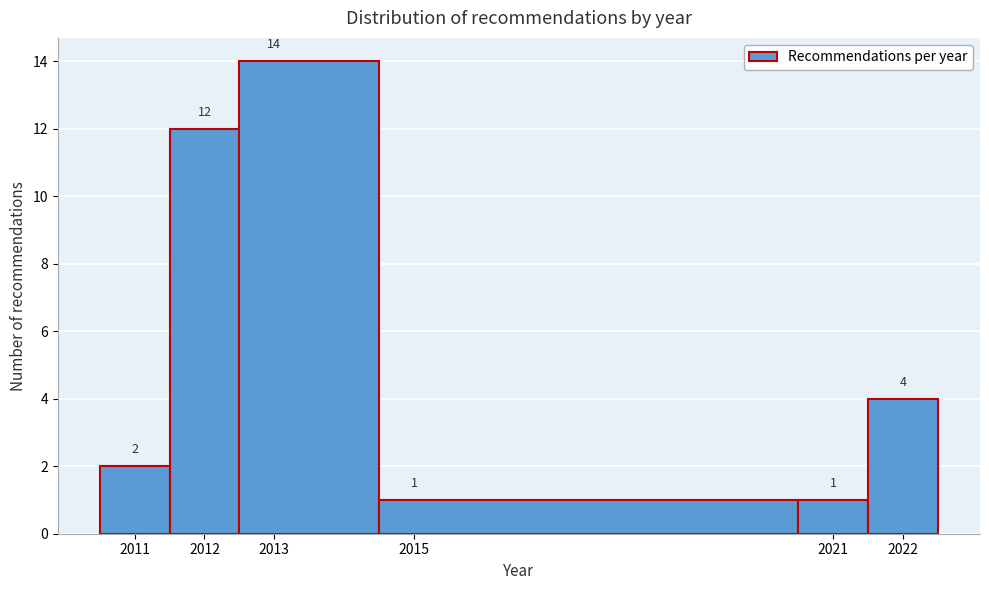

Reading left to right, list every bar in this chart as the range it spans on the x-axis followed by its height.

2010.5 to 2011.5: 2
2011.5 to 2012.5: 12
2012.5 to 2014.5: 14
2014.5 to 2020.5: 1
2020.5 to 2021.5: 1
2021.5 to 2022.5: 4